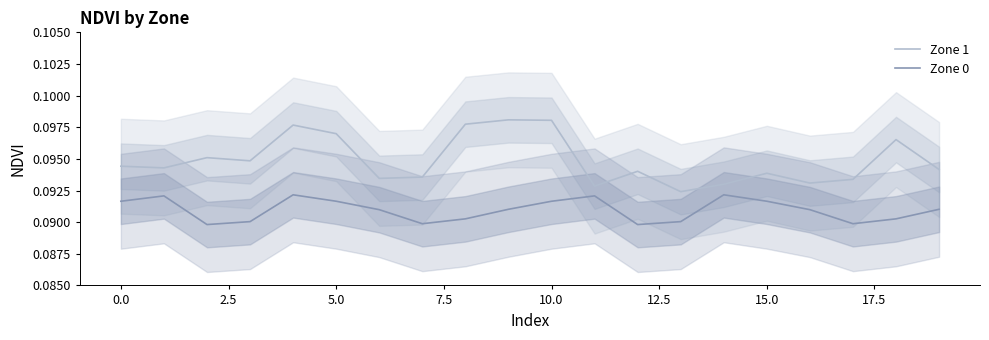

Count the Zone 1 values in the range 0 to 1.

20